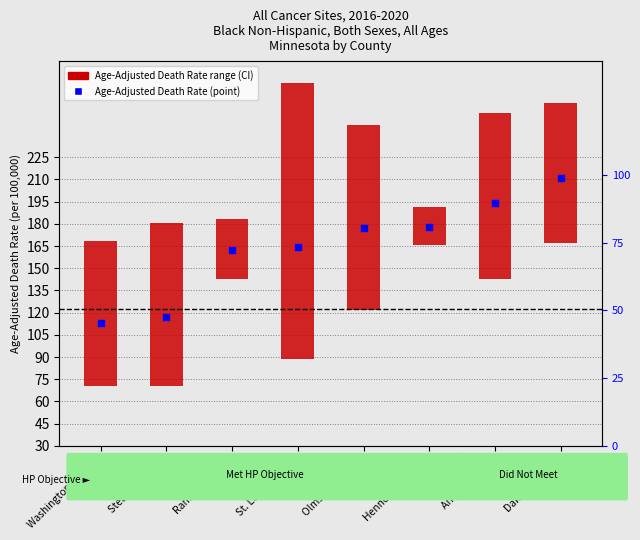

What is the change in value from Ramsey County to Dakota County?

+49.0